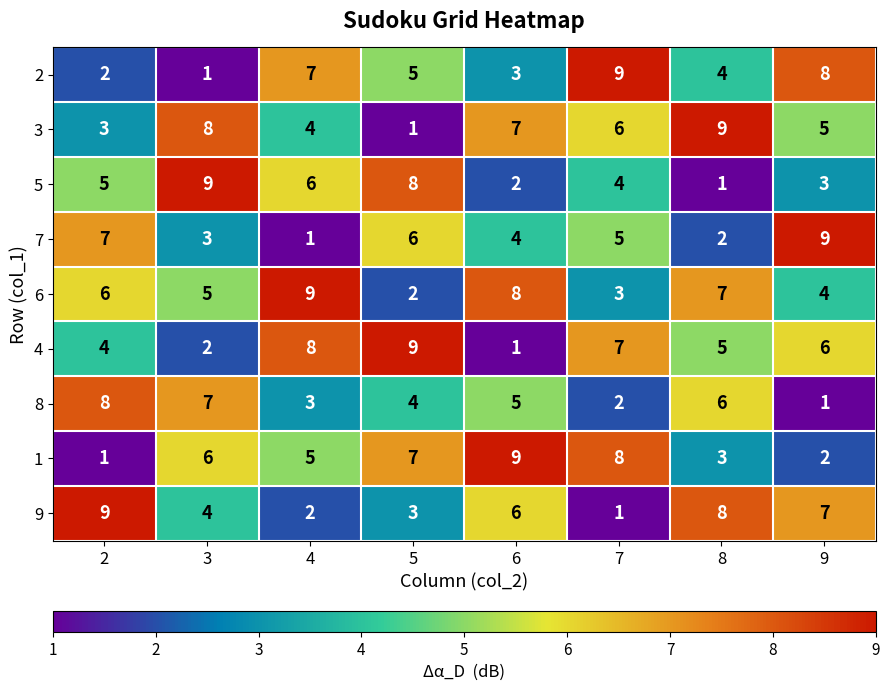

At which label does 4 reach its minimum?

6